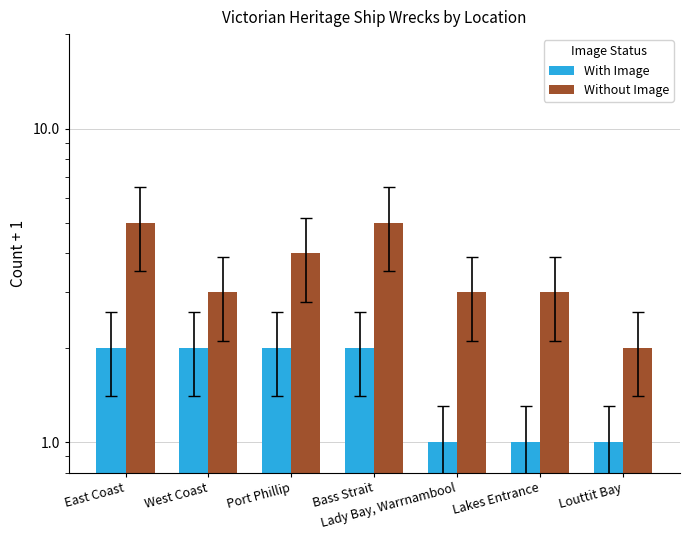

What position from the left is East Coast?

1